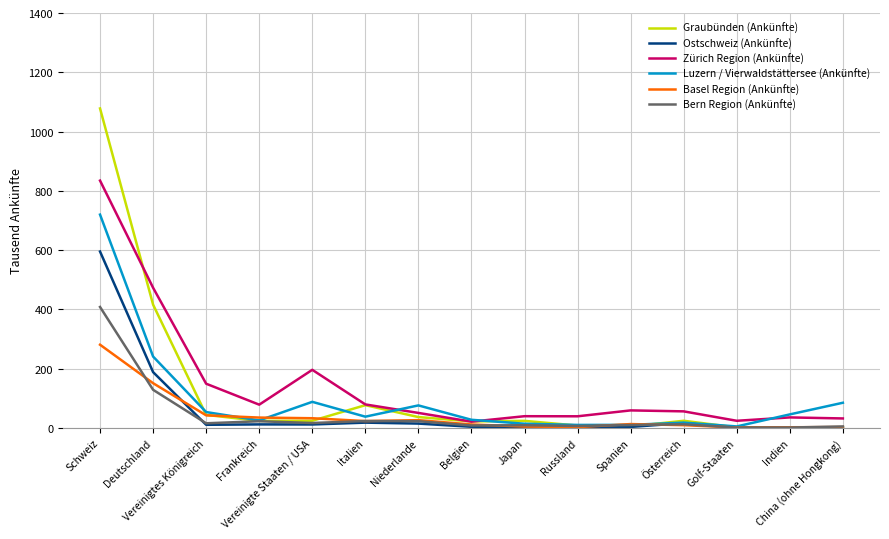

List the series in order of their peak value, highest first.

Graubünden (Ankünfte), Zürich Region (Ankünfte), Luzern / Vierwaldstättersee (Ankünfte), Ostschweiz (Ankünfte), Bern Region (Ankünfte), Basel Region (Ankünfte)